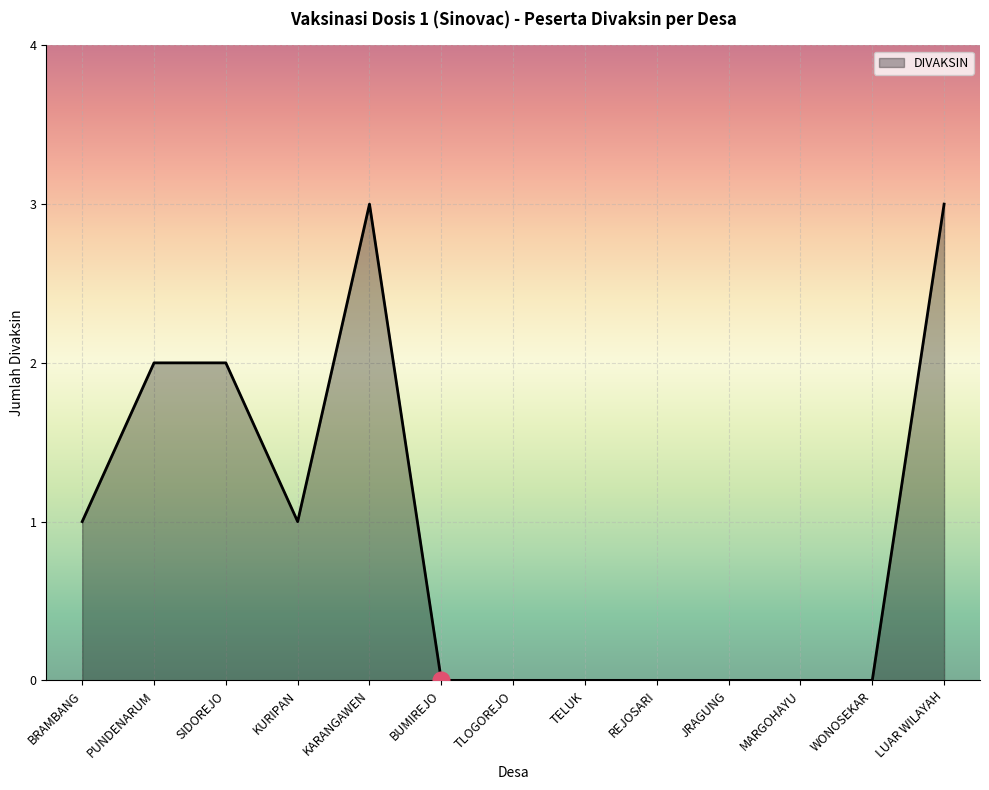

What is the greatest value displayed?

3